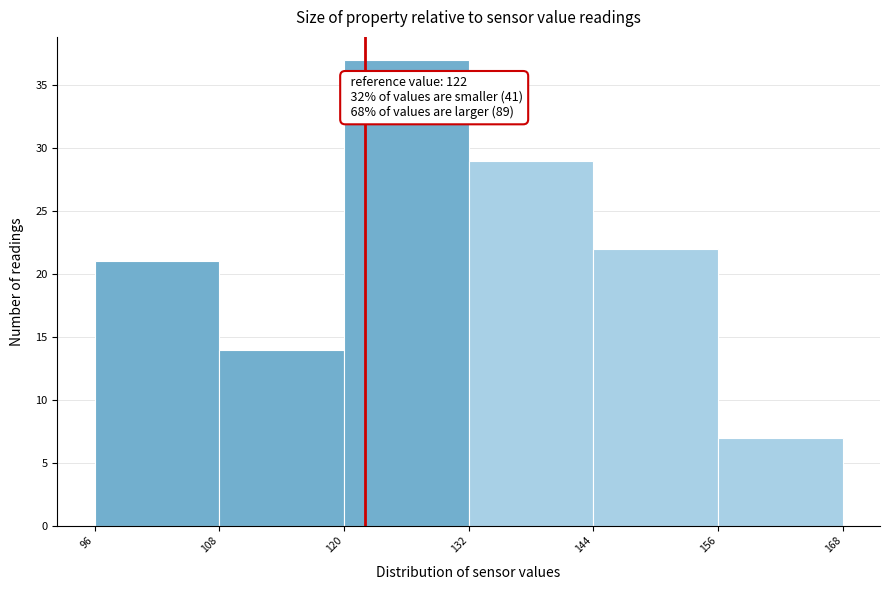

Over which range of the x-axis is the bar tallest?

120 to 132